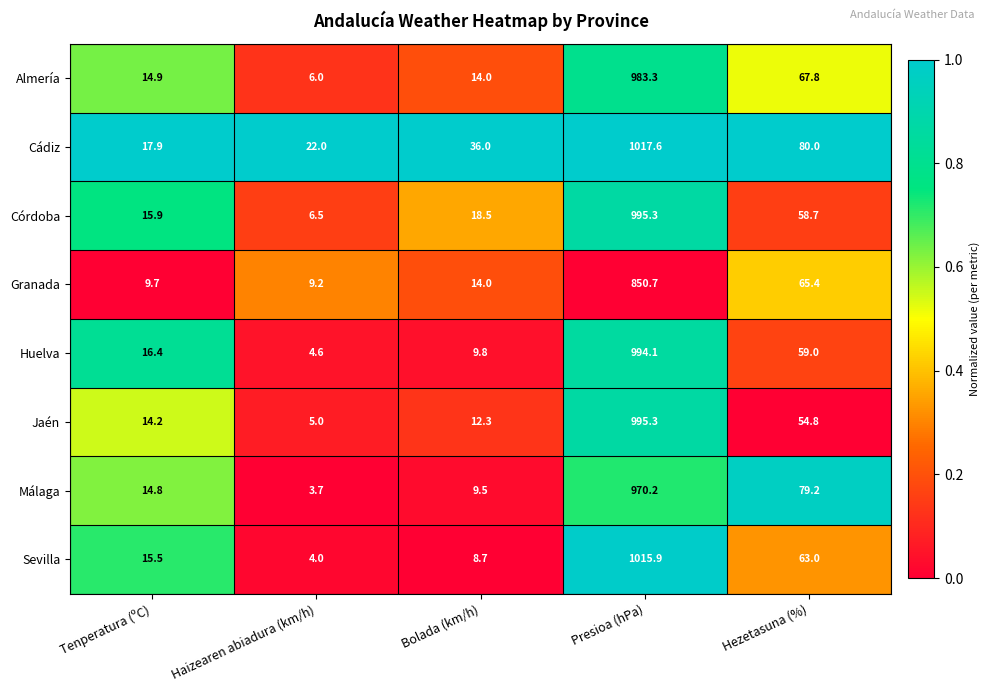

Which series changed the most between Tenperatura (ºC) and Haizearen abiadura (km/h)?

Huelva